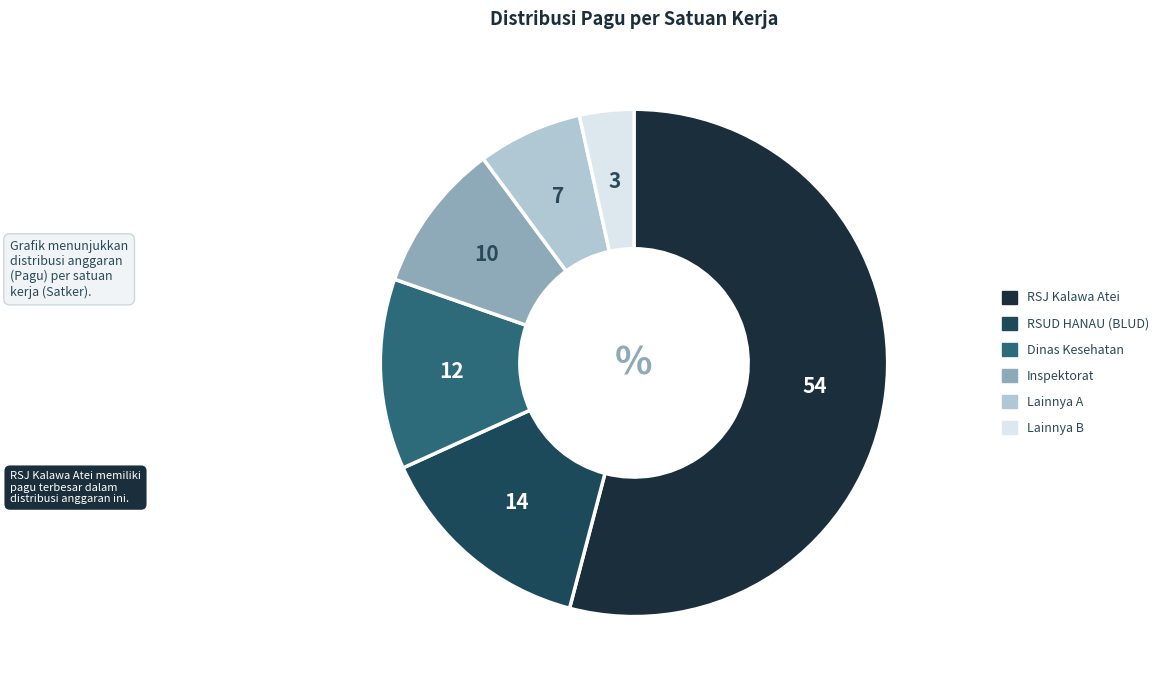

Is there any slice that represents more than half of the pie?

Yes